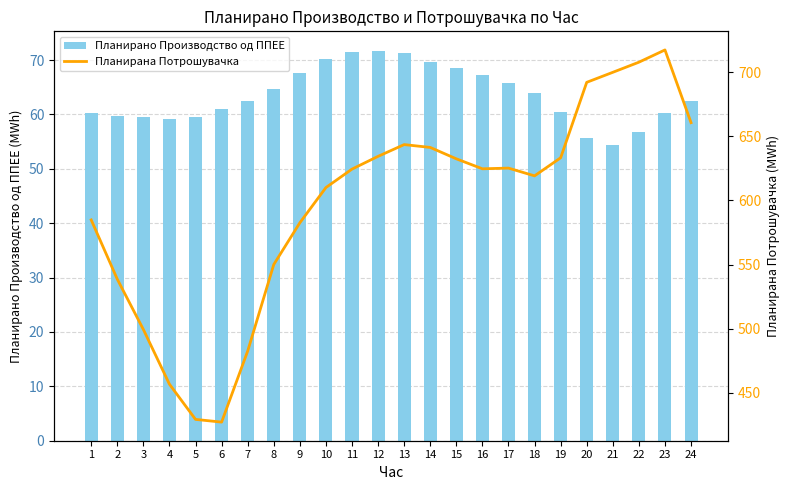

How many data points in Планирано Производство од ППЕЕ are less than 62?

11